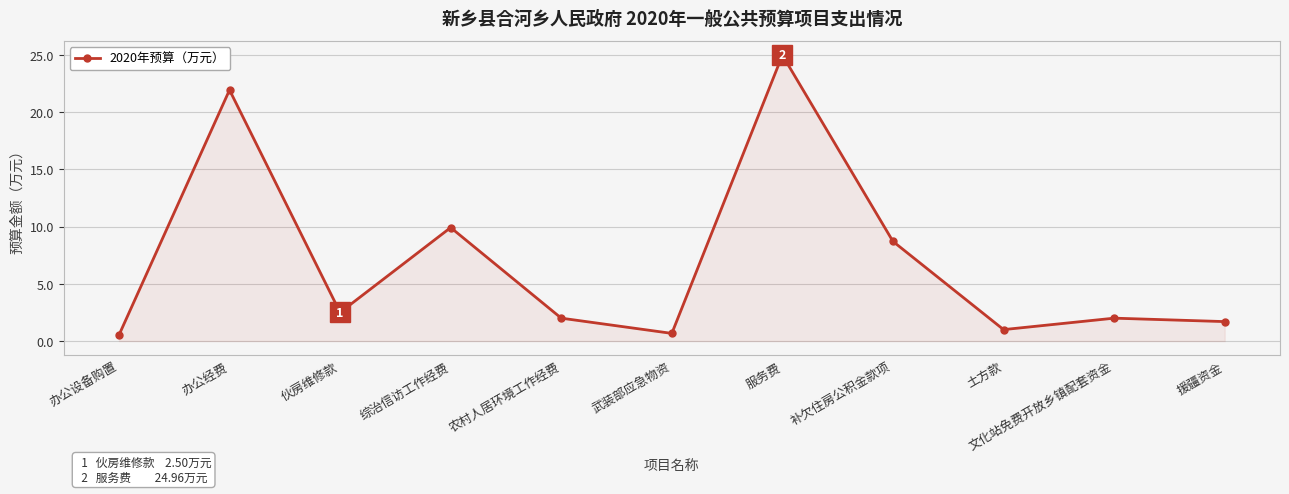

What is the difference between the values at 补欠住房公积金款项 and 农村人居环境工作经费?

6.7